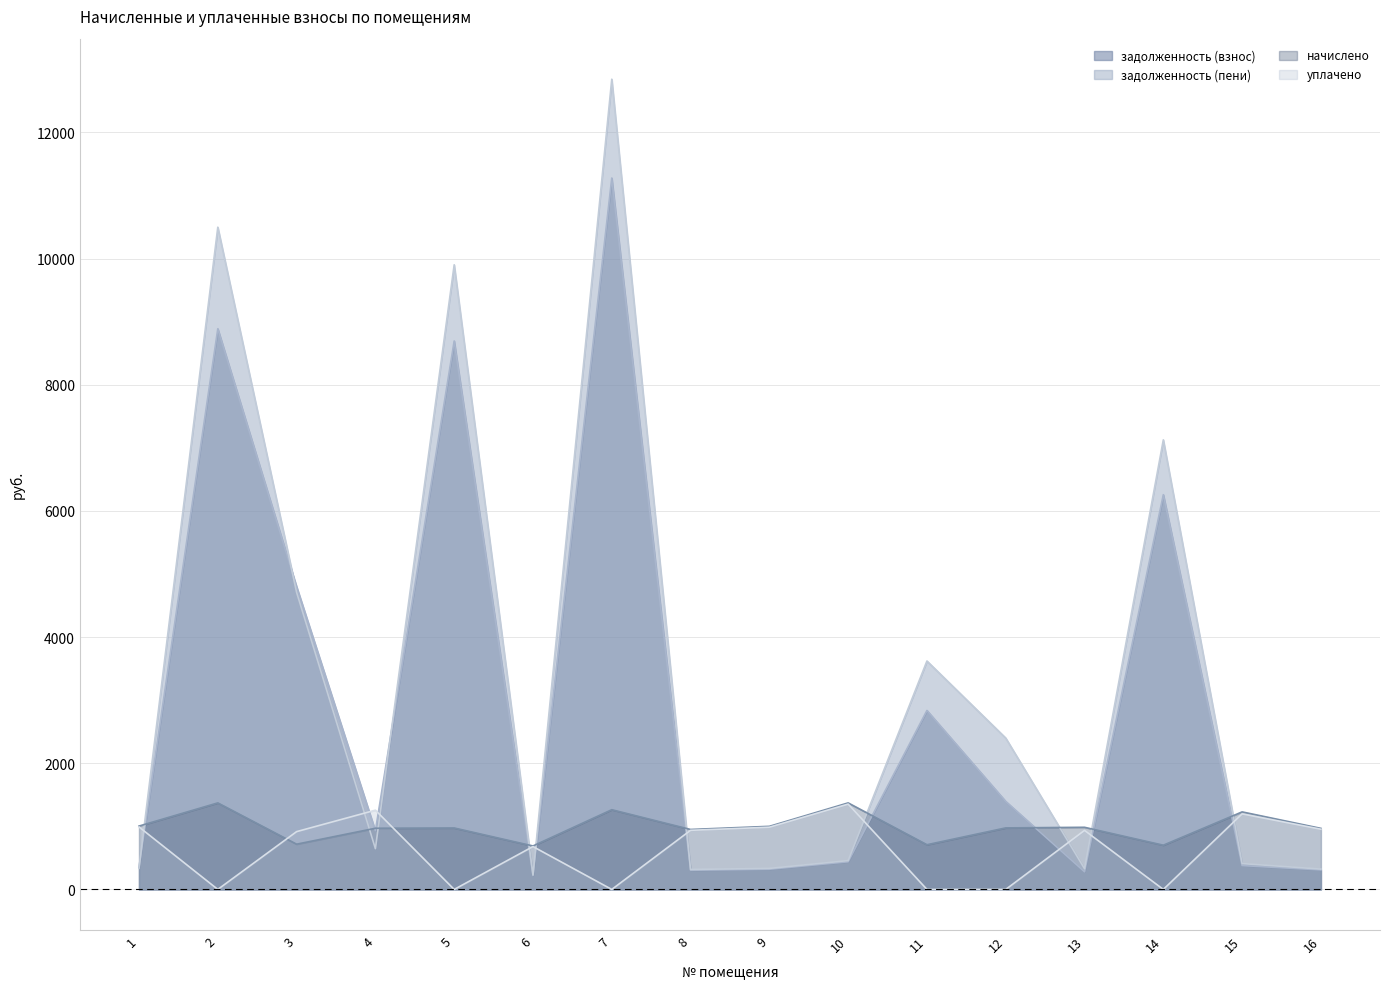

In задолженность (пени), how many points are higher than both neighbors (excluding endpoints)?

5